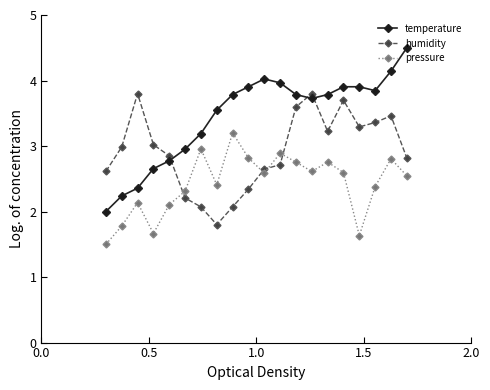

What is the value of the temperature point at the 20th from the left?

4.5